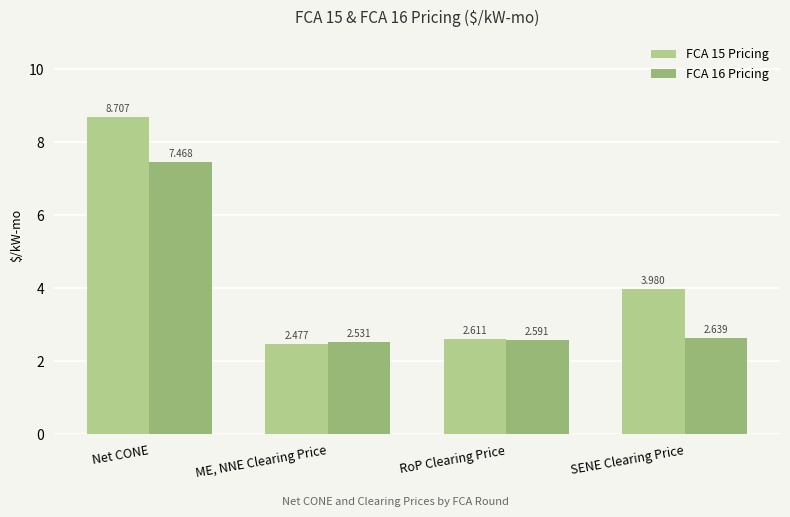

List the labels in order of FCA 15 Pricing value, smallest first.

ME, NNE Clearing Price, RoP Clearing Price, SENE Clearing Price, Net CONE